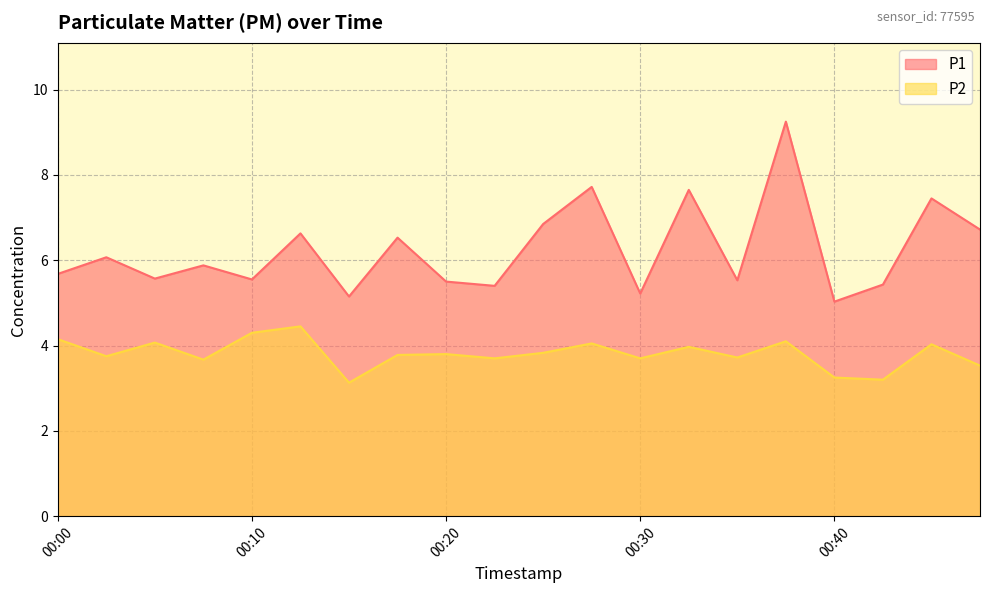

At which label does P1 reach its peak?

00:38